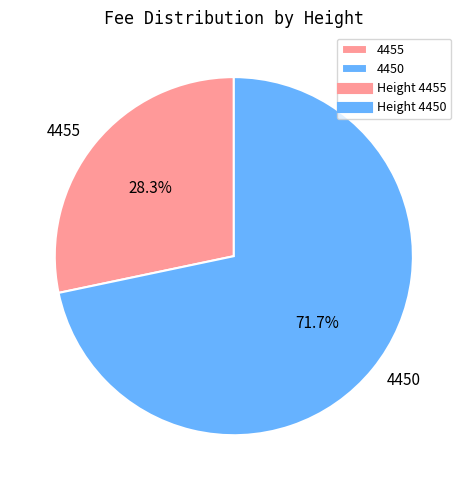

Which has a higher value, 4450 or 4455?

4450